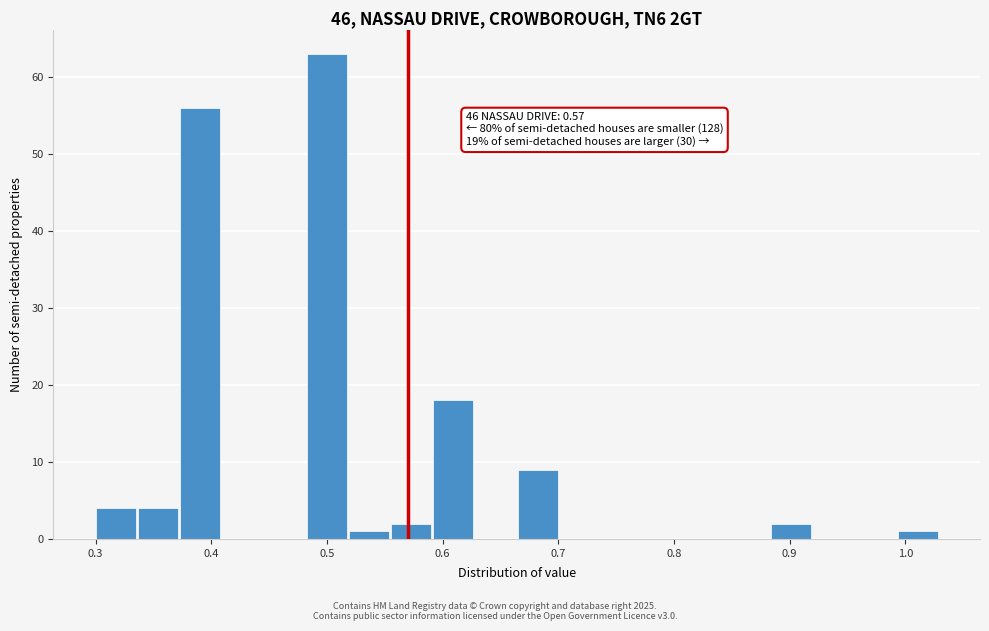

Around what value on the x-axis is the tallest bar? Give the approximate position of its centre, as read against the axis.

0.50